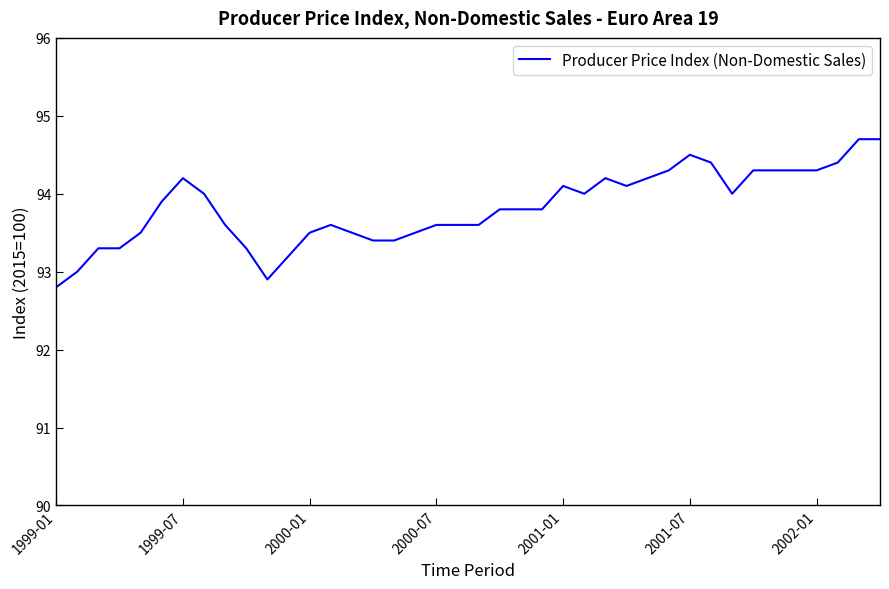

Does the chart have visible grid lines?

No